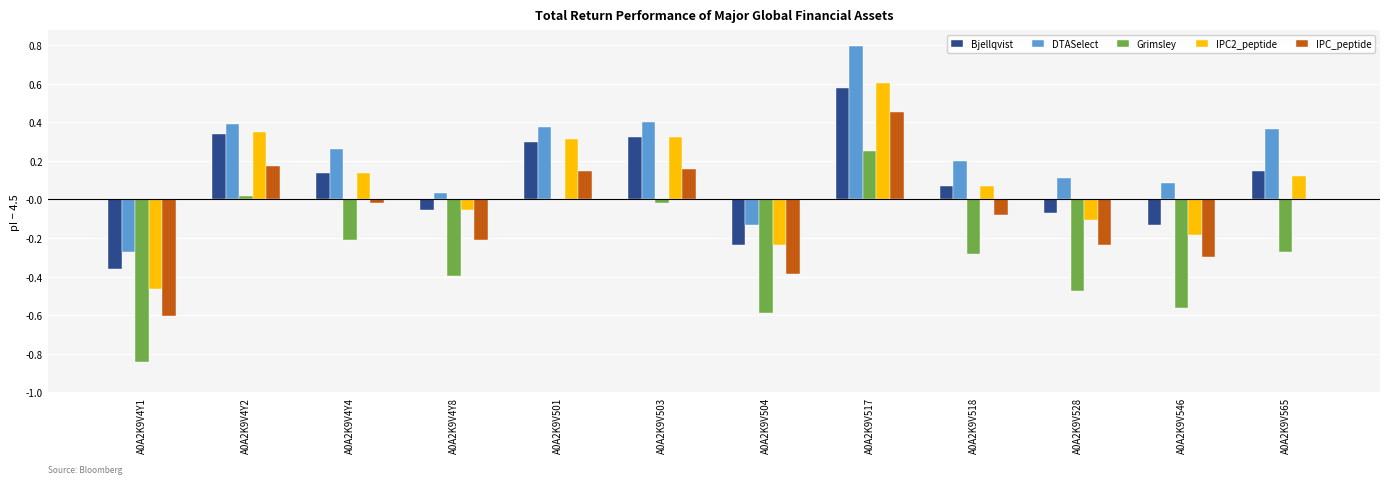

Is the value of Grimsley at A0A2K9V4Y4 greater than the value of IPC2_peptide at A0A2K9V501?

No